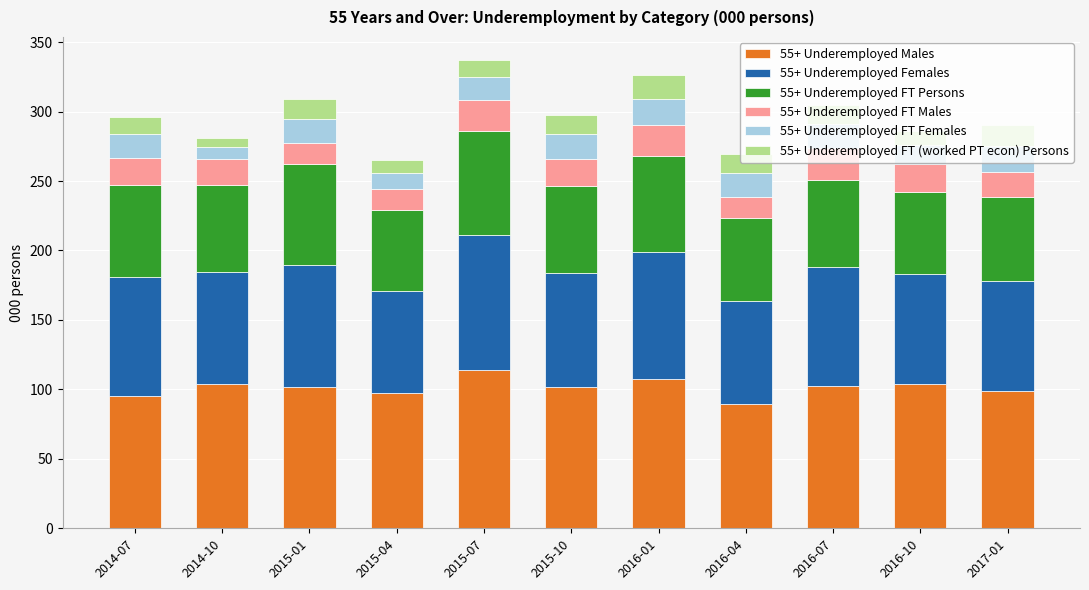

What is the total value across all series at 2016-04?

269.4